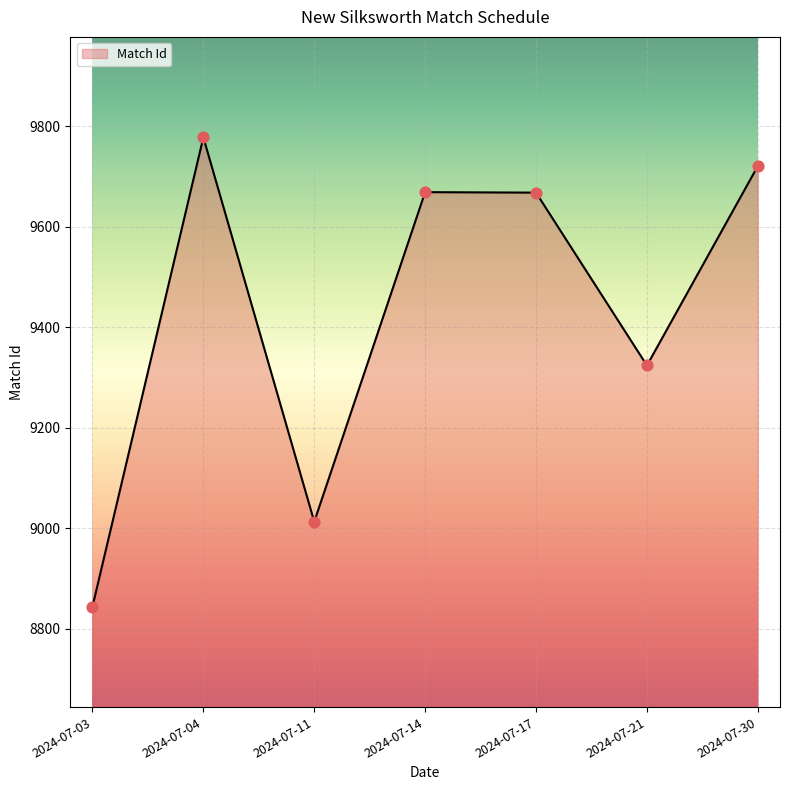

Between 2024-07-04 and 2024-07-17, which is larger?

2024-07-04